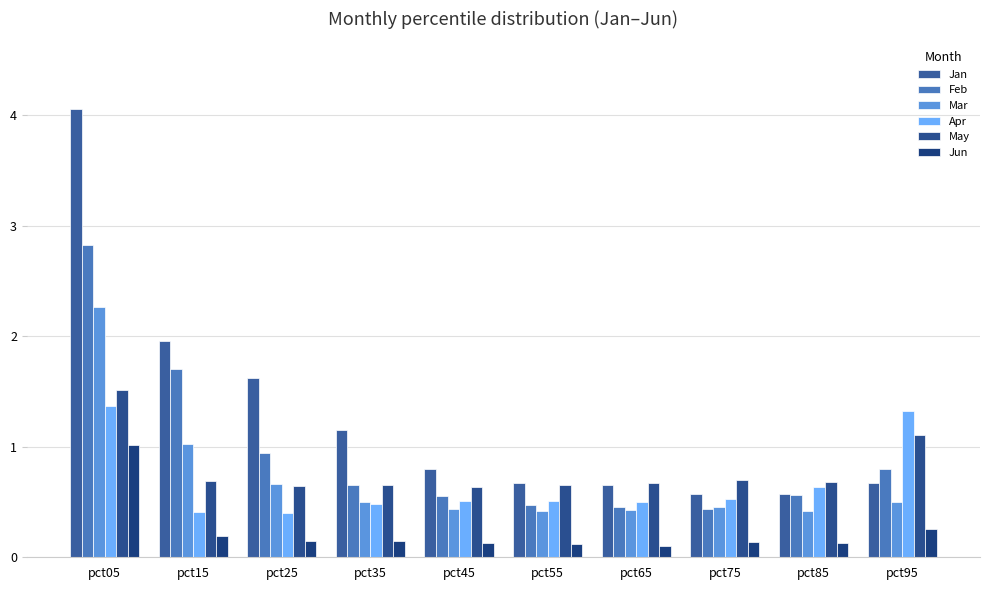

What is the total value across all series at pct45?

3.1